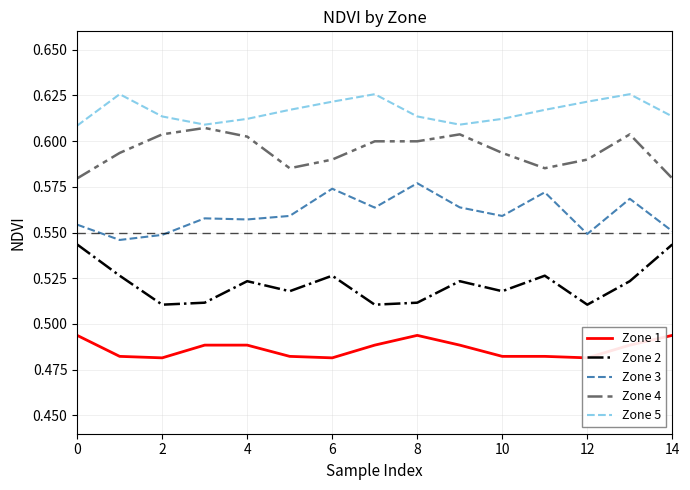

How many lines are shown in the chart?

5